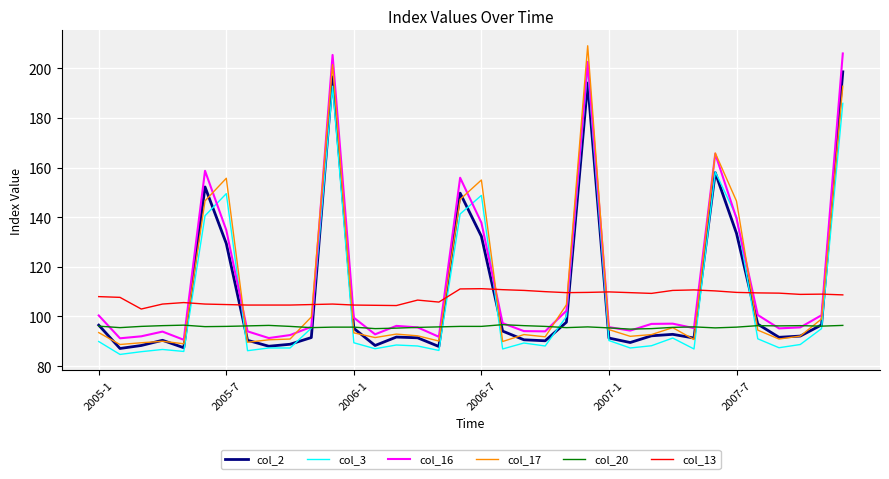

What is the minimum value shown in the chart?

84.7